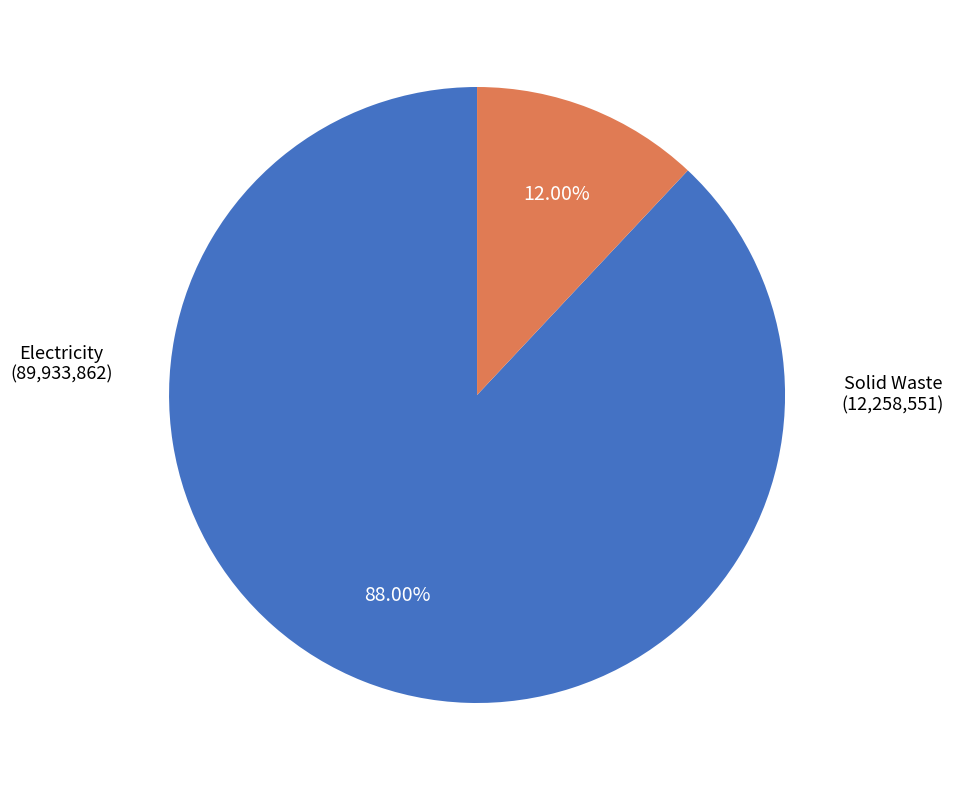

Is there any slice that represents more than half of the pie?

Yes